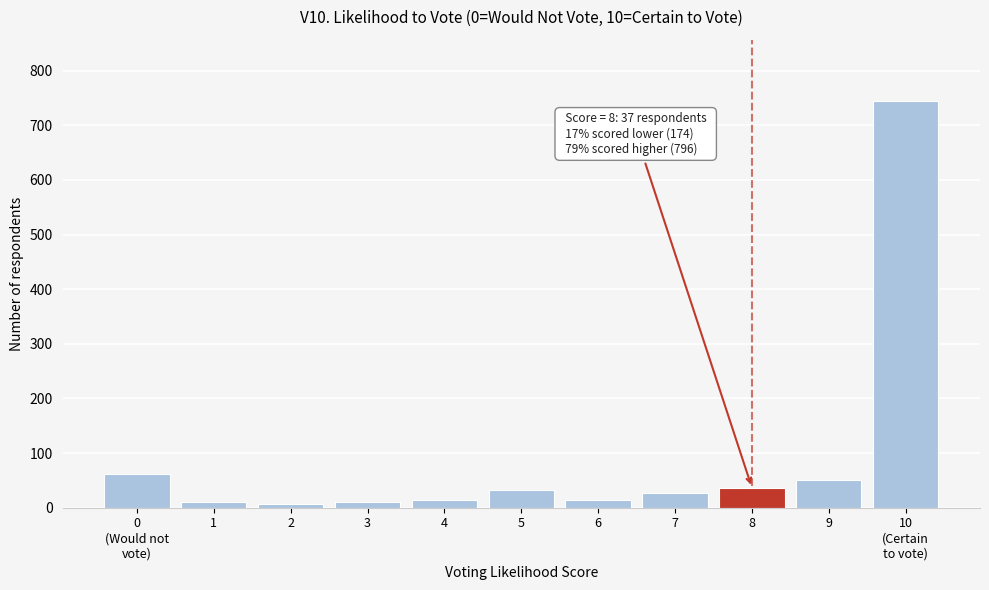

Reading left to right, list all the values displayed in this chart.

61	10	6	10	14	32	14	27	37	51	745